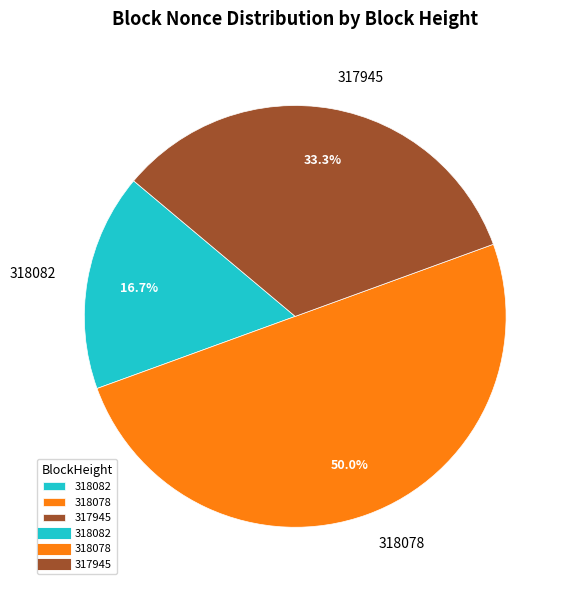

Approximately how many times larger is the value at 318082 compared to 318078?

0.3